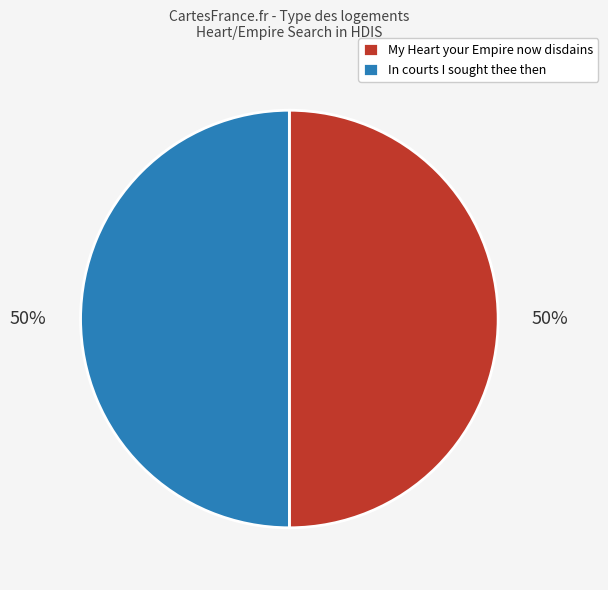

What percentage is the In courts I sought thee then slice, to the nearest percent?

50%